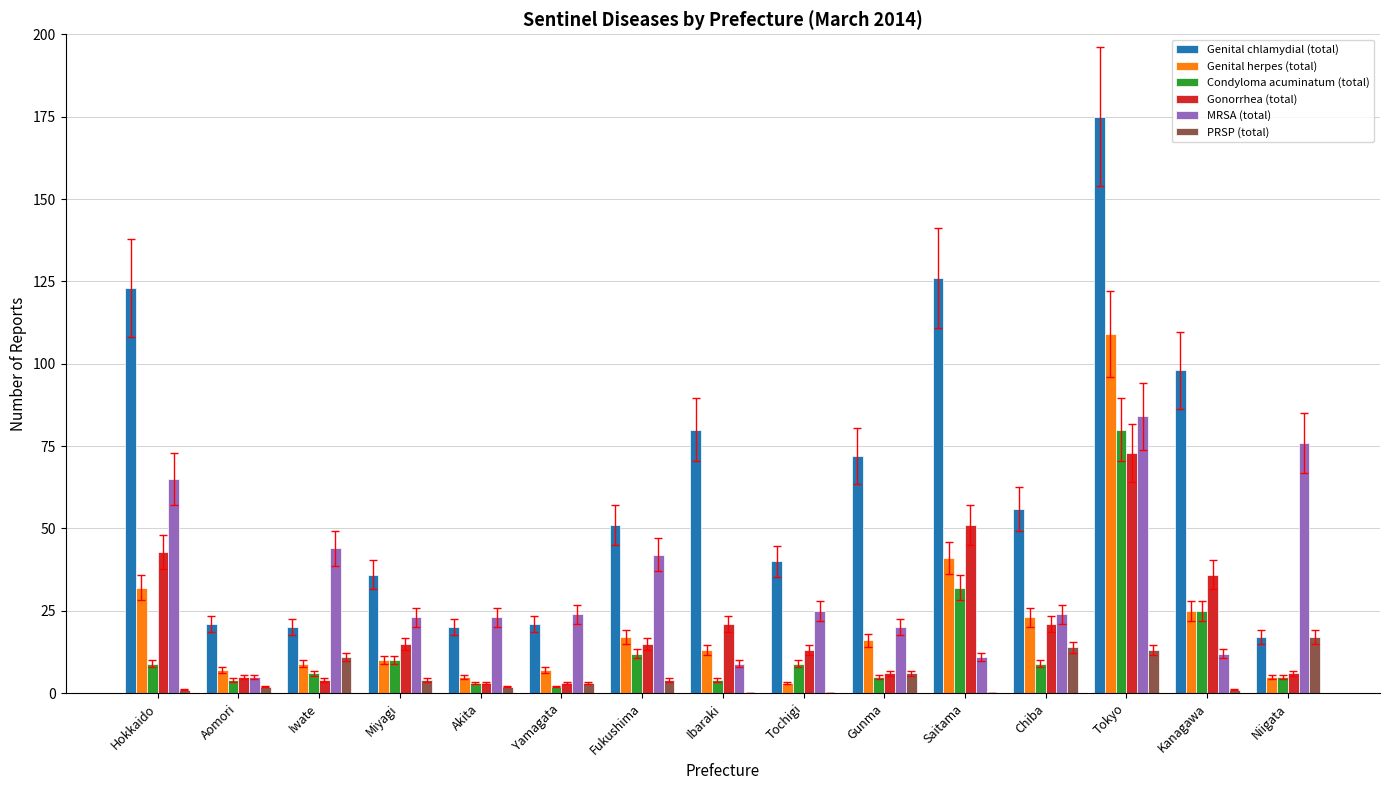

Are the bars grouped side by side (vs. stacked)?

Yes